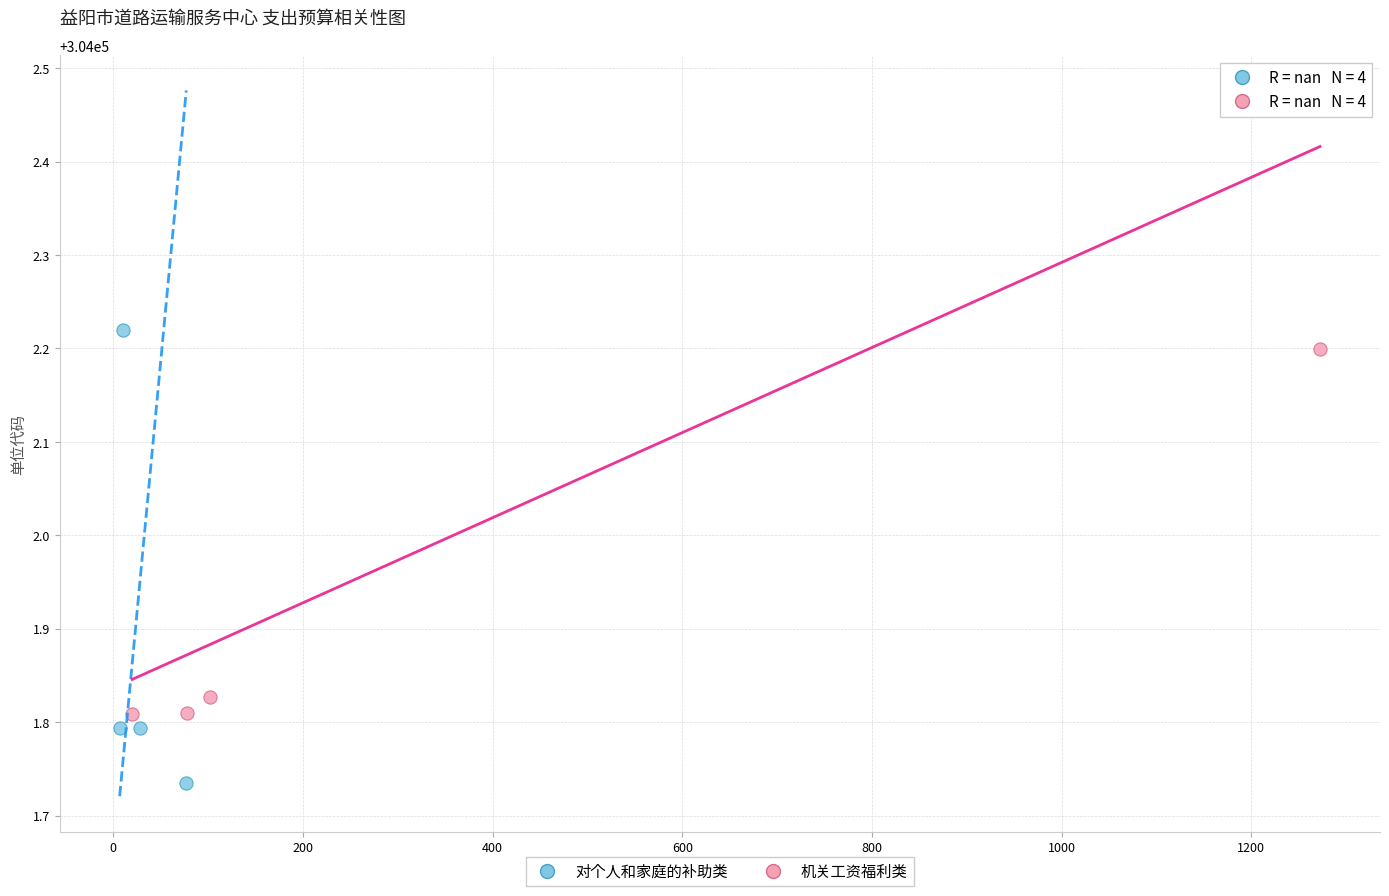

Which series contains the lowest Y value?

对个人和家庭的补助类